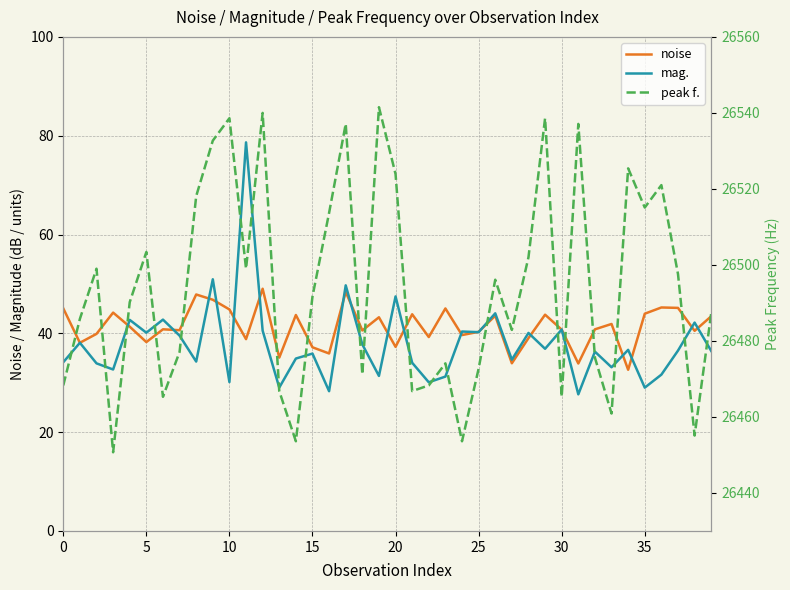

At which category is the sum across all series the highest?

17